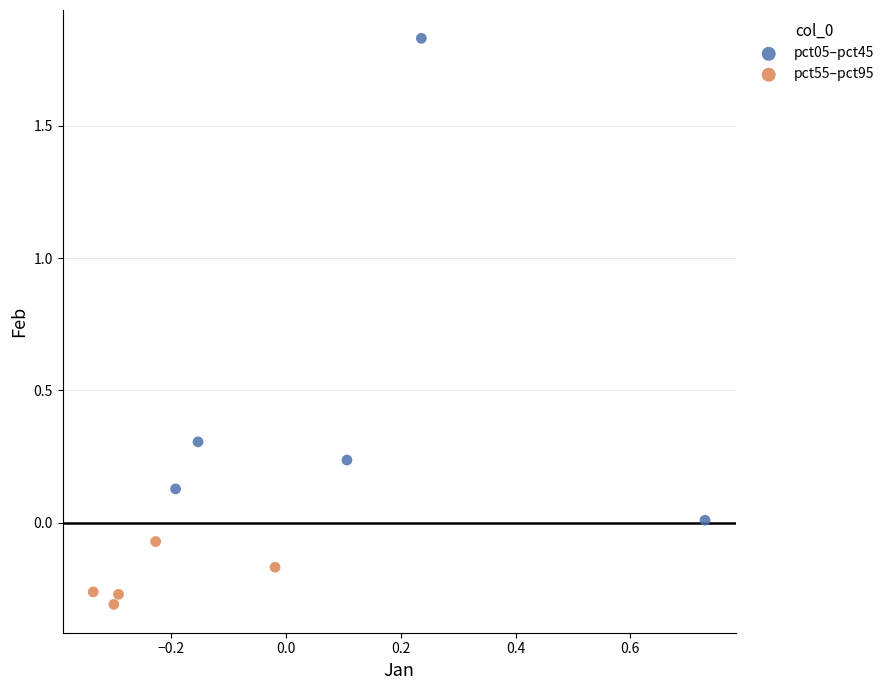

Which series reaches the maximum Y coordinate?

pct05–pct45